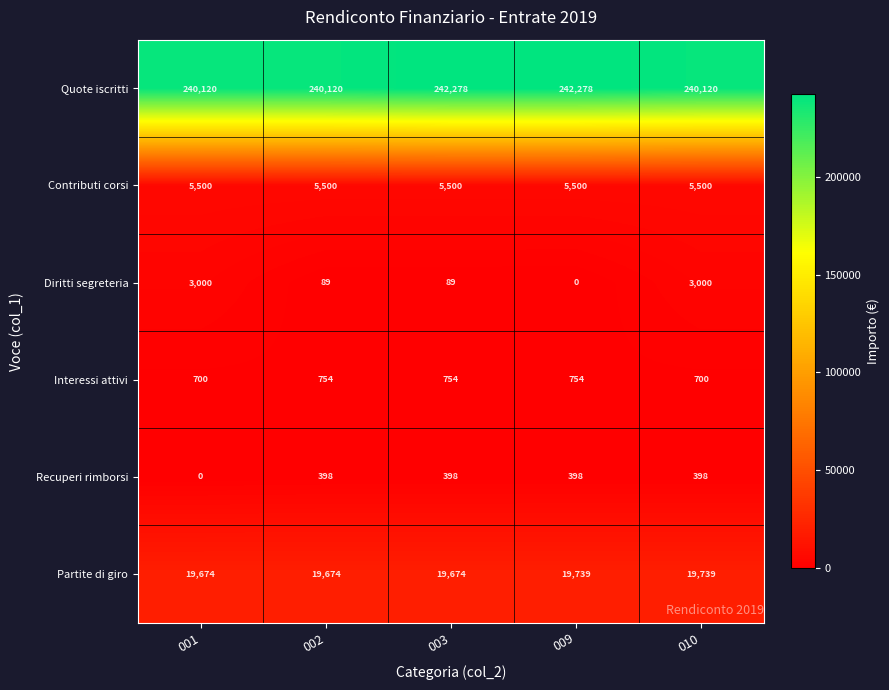

Which series has the widest spread of values?

Diritti segreteria